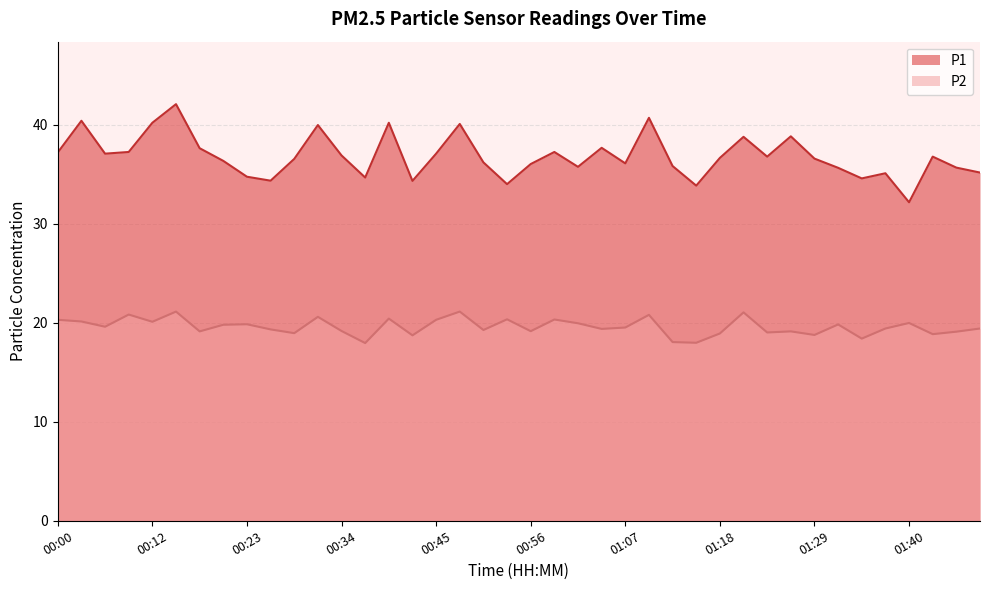

What is the minimum value shown in the chart?

17.9